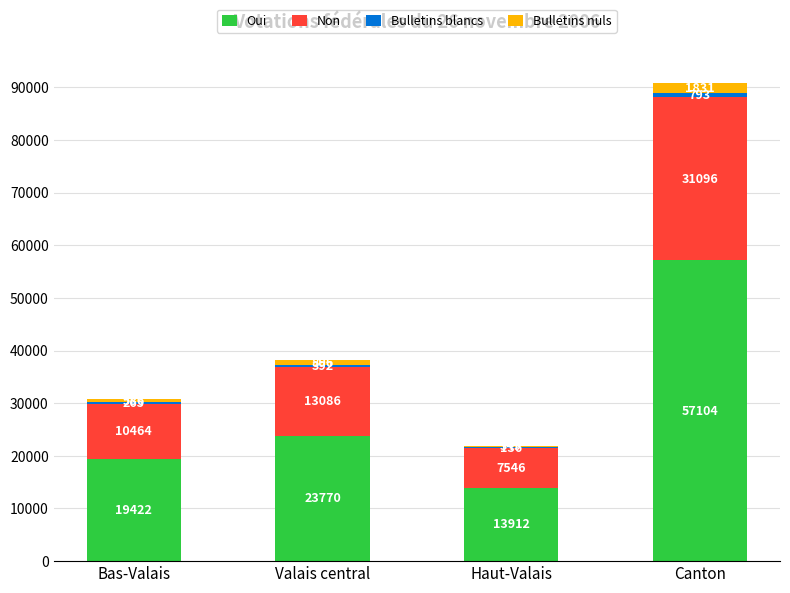

What is the total value across all series at Bas-Valais?

30737